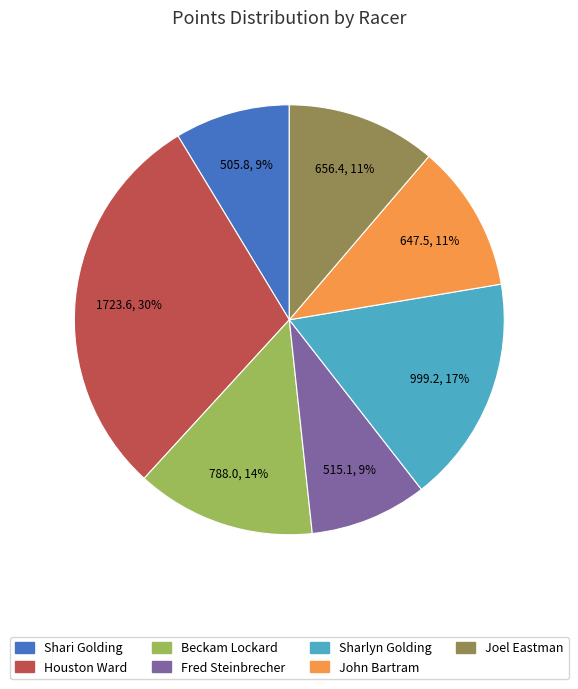

Does any single category account for the majority?

No